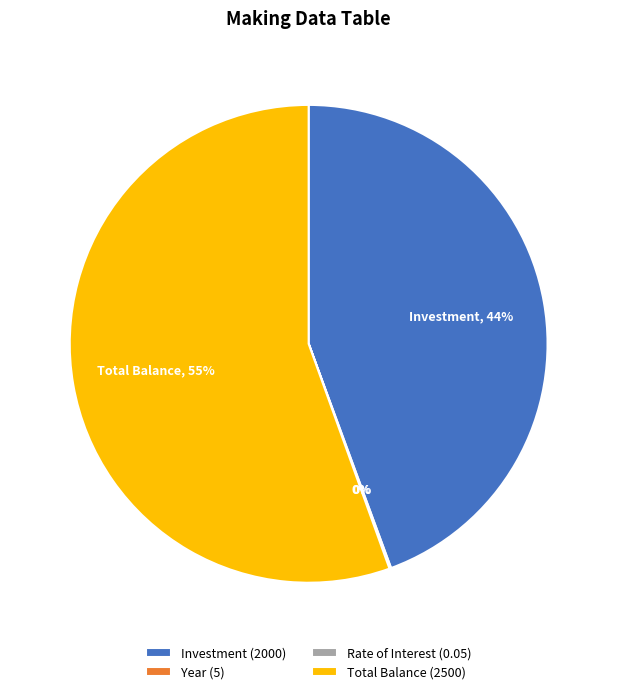

Which category accounts for the majority?

Total Balance